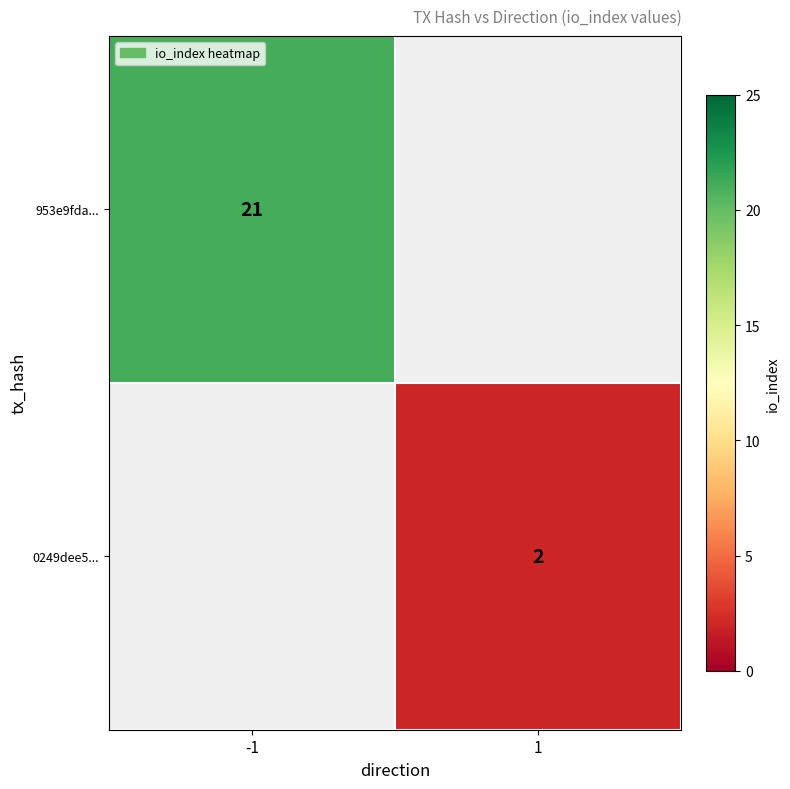

The value of 953e9fda... at -1 is 21. True or false?

True